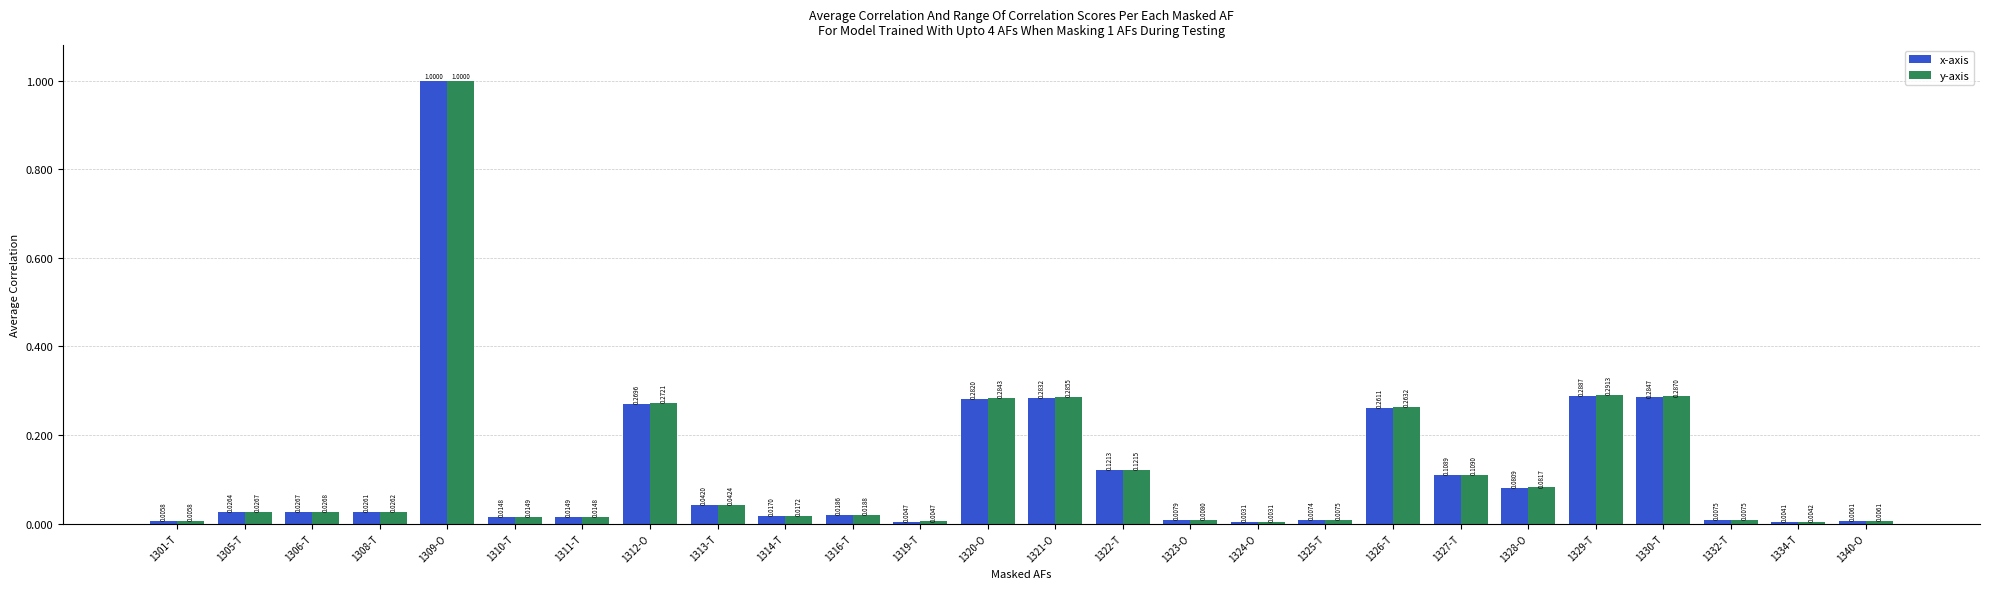

At which category is the sum across all series the highest?

1309-O